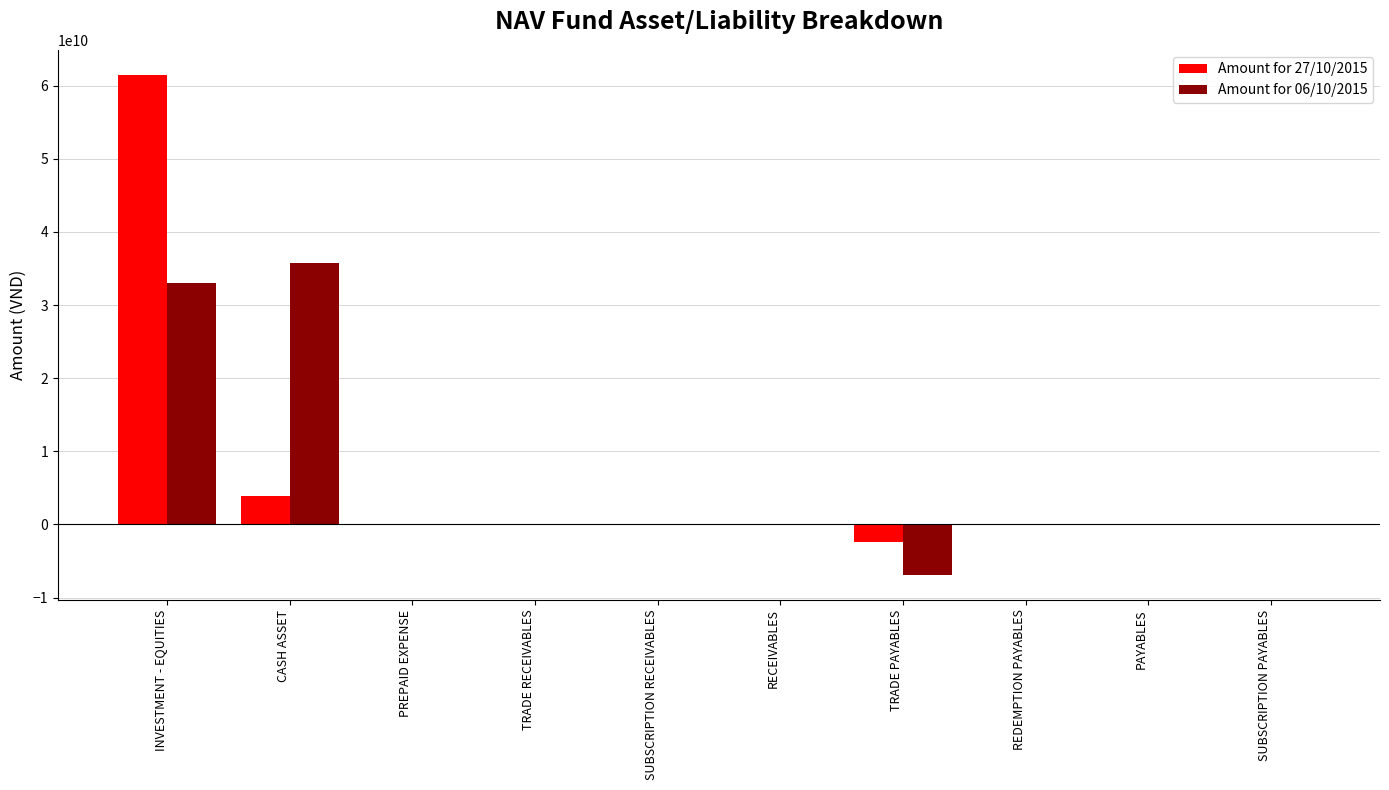

At which category is the sum across all series the highest?

INVESTMENT - EQUITIES